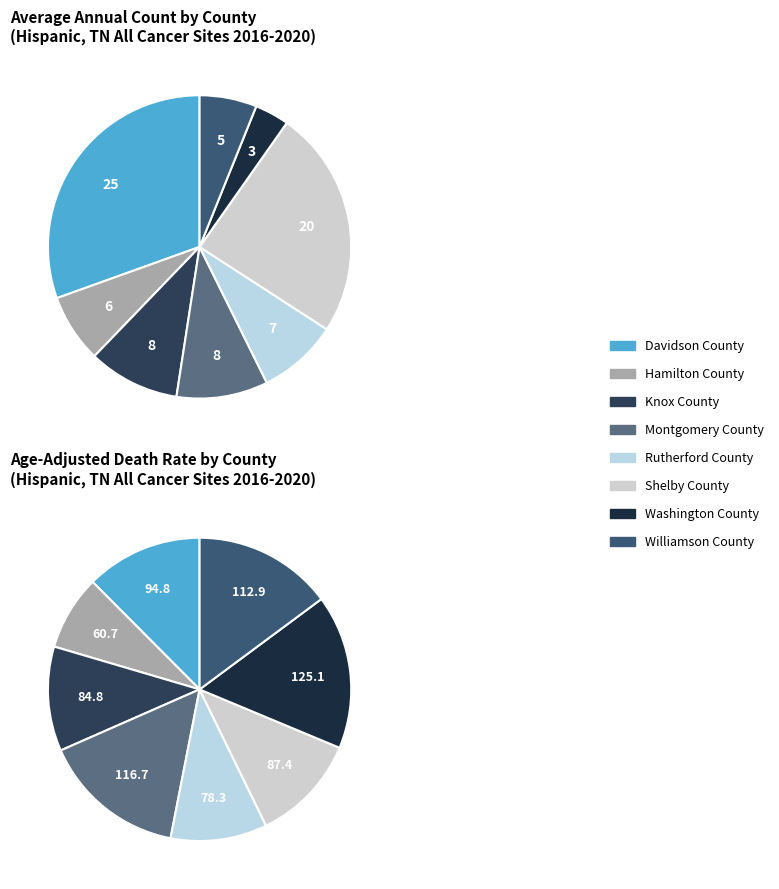

Which category has the smallest portion of the pie?

Washington County